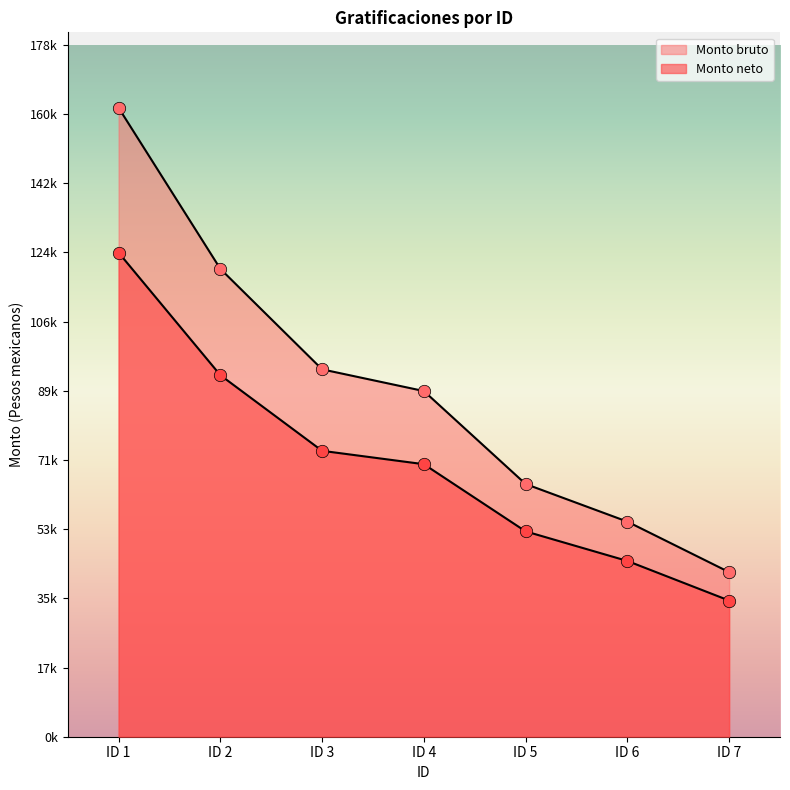

At which category is the sum across all series the highest?

ID 1